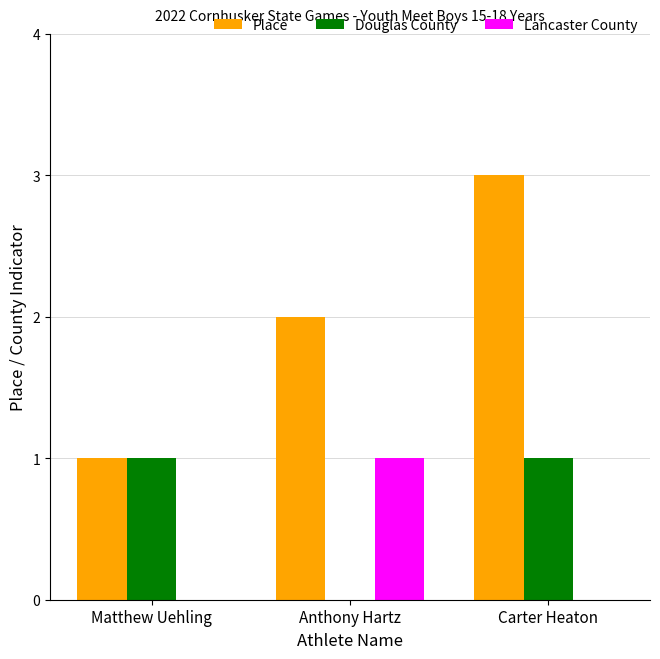

How many groups of bars are there?

3